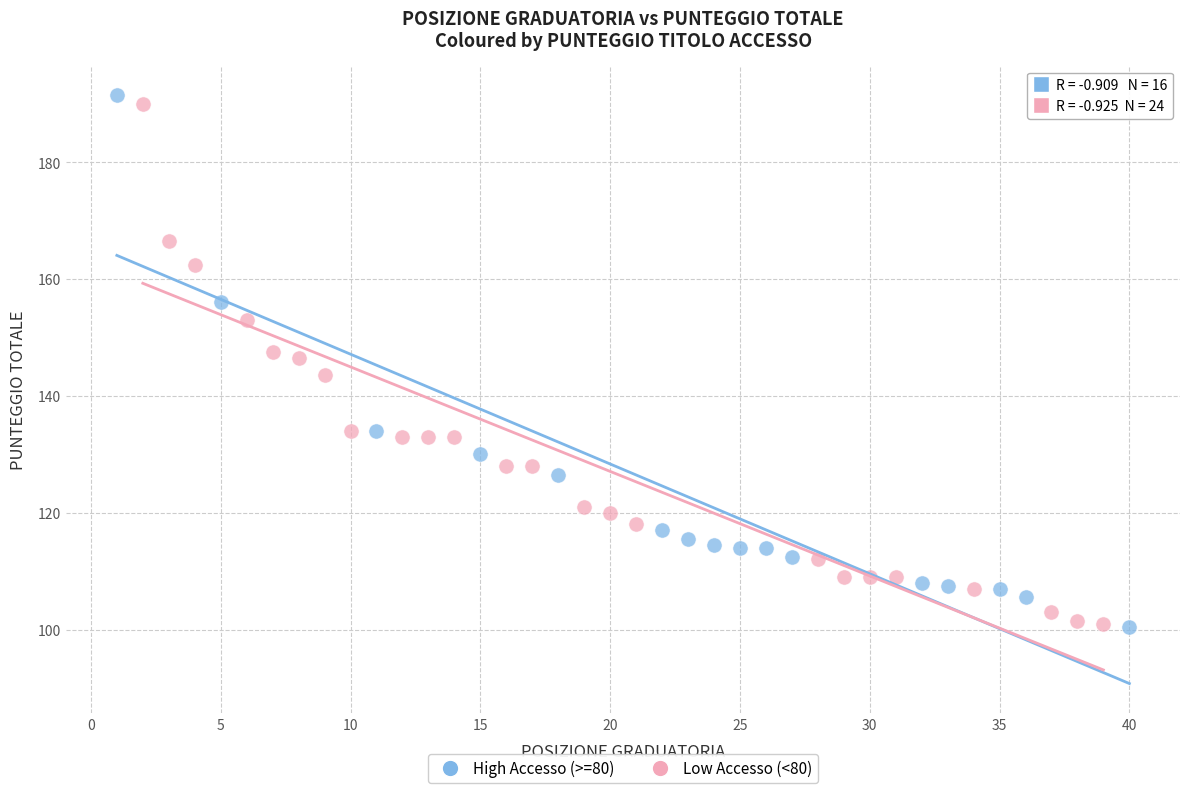

What are all the series names shown in the legend?

High Accesso (>=80), Low Accesso (<80)